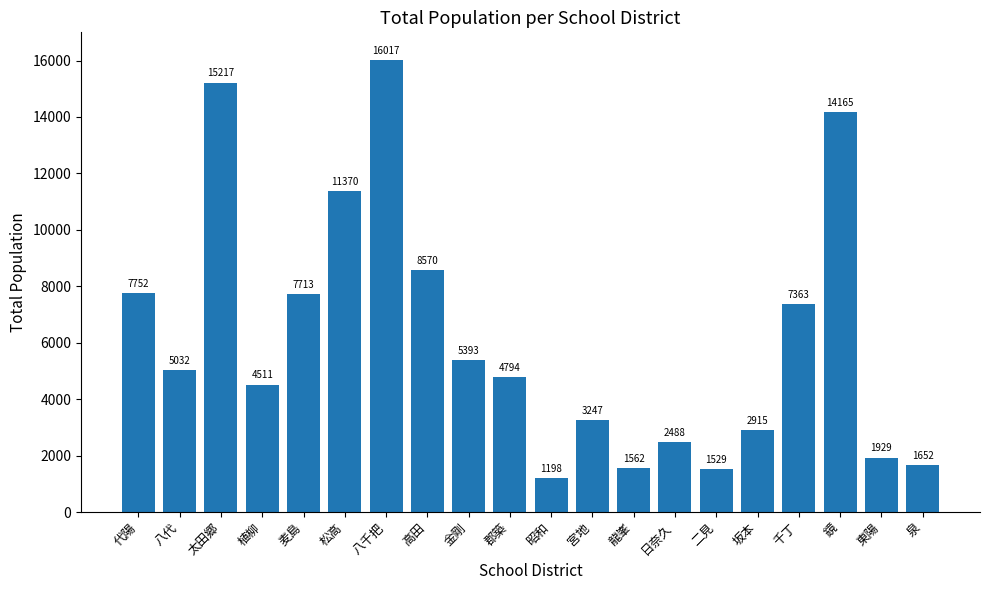

At which category does the chart reach its peak across all series?

八千把